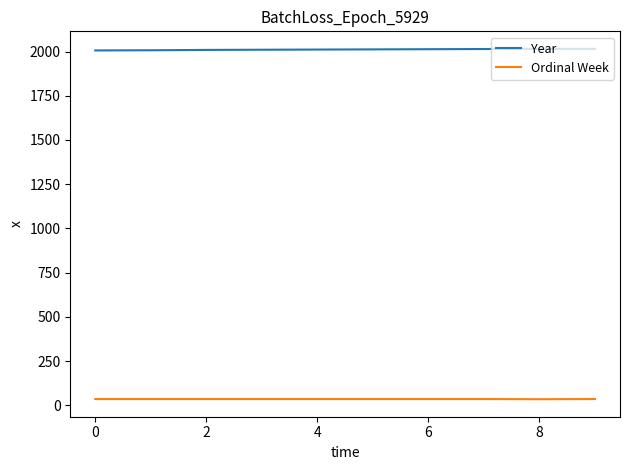

Which series has the largest total across all categories?

Year